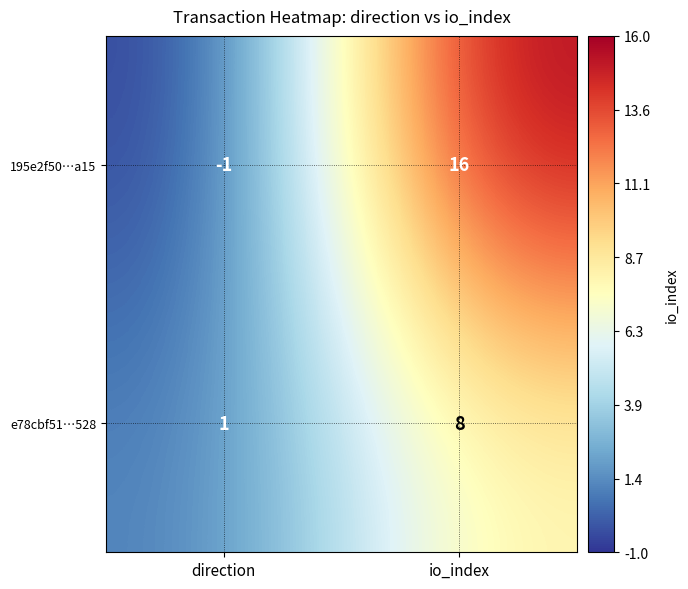

True or false: 195e2f50…a15 has a value of -1 at direction.

True